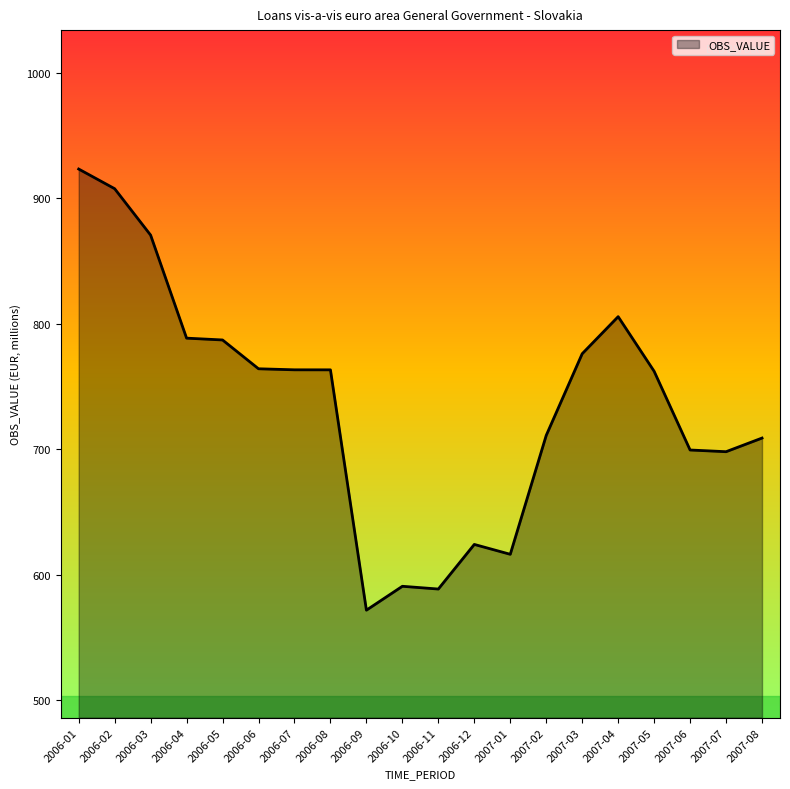

How many values exceed 763?

10